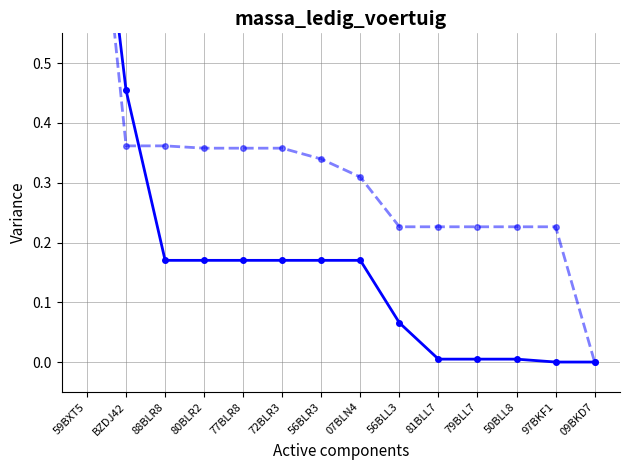

Reading left to right, list all the values displayed in this chart.

massa_ledig_voertuig: 59BXT5=1.0	BZDJ42=0.5	88BLR8=0.2	80BLR2=0.2	77BLR8=0.2	72BLR3=0.2	56BLR3=0.2	07BLN4=0.2	56BLL3=0.1	81BLL7=0.0	79BLL7=0.0	50BLL8=0.0	97BKF1=0.0	09BKD7=0.0
laadvermogen: 59BXT5=1.0	BZDJ42=0.4	88BLR8=0.4	80BLR2=0.4	77BLR8=0.4	72BLR3=0.4	56BLR3=0.3	07BLN4=0.3	56BLL3=0.2	81BLL7=0.2	79BLL7=0.2	50BLL8=0.2	97BKF1=0.2	09BKD7=0.0